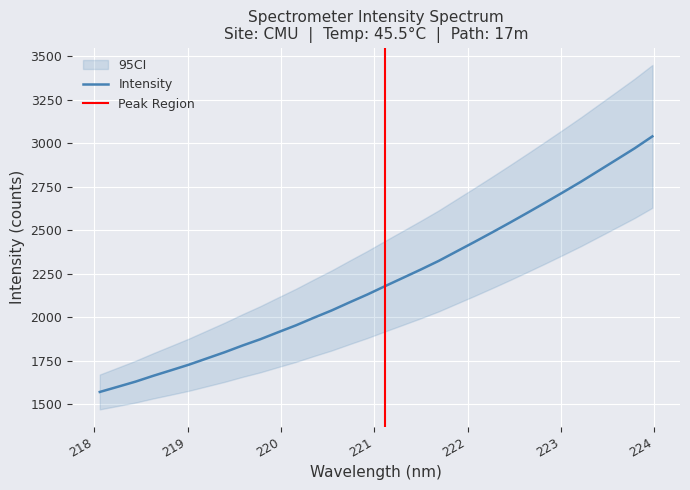

What is the ratio of the value at 222.0721 to the value at 223.5987?

0.8